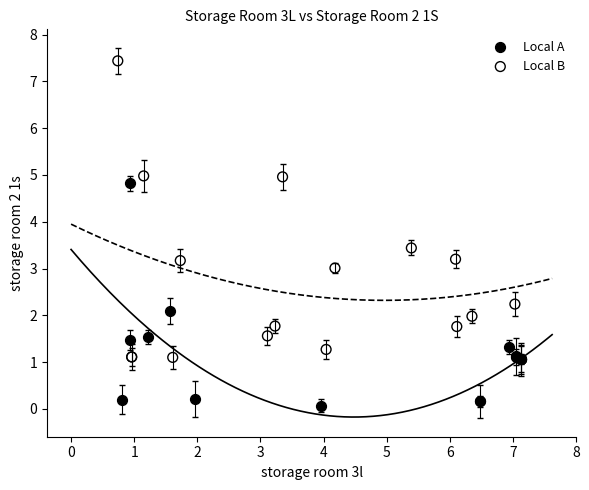

Which series contains the highest Y value?

Local B